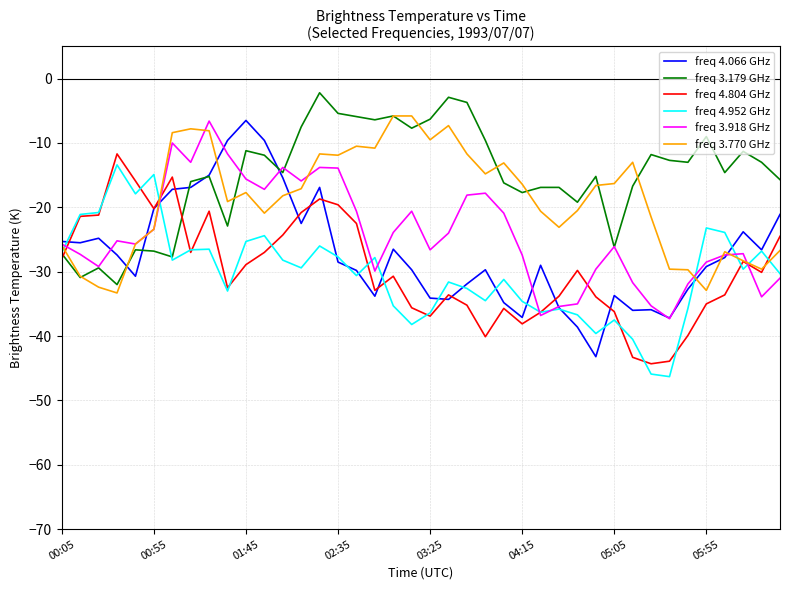

What is the minimum value shown in the chart?

-46.3